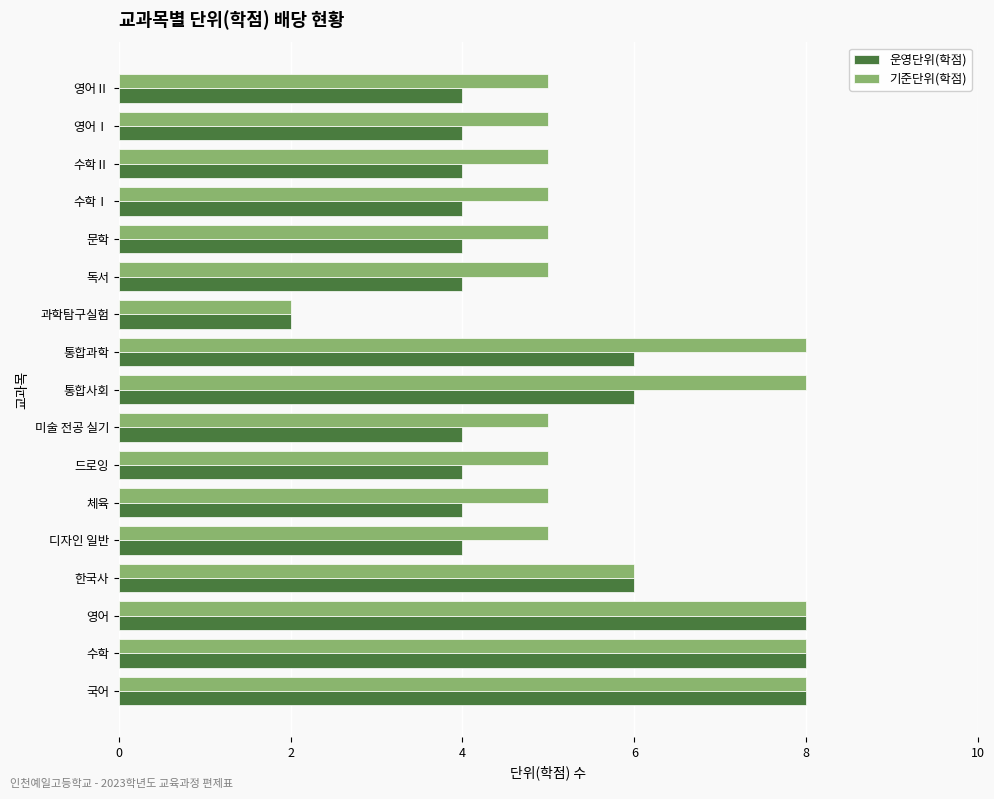

What is the total value across all series at 체육?

9